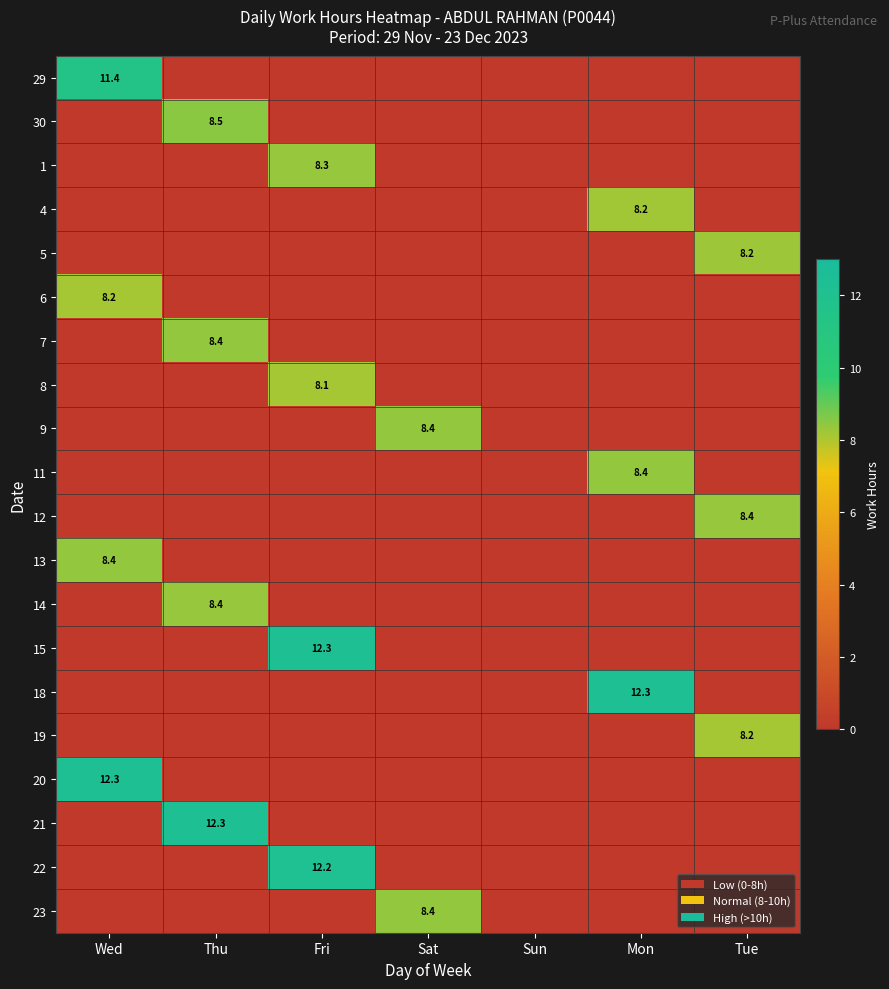

Count the number of data series in this chart.

20